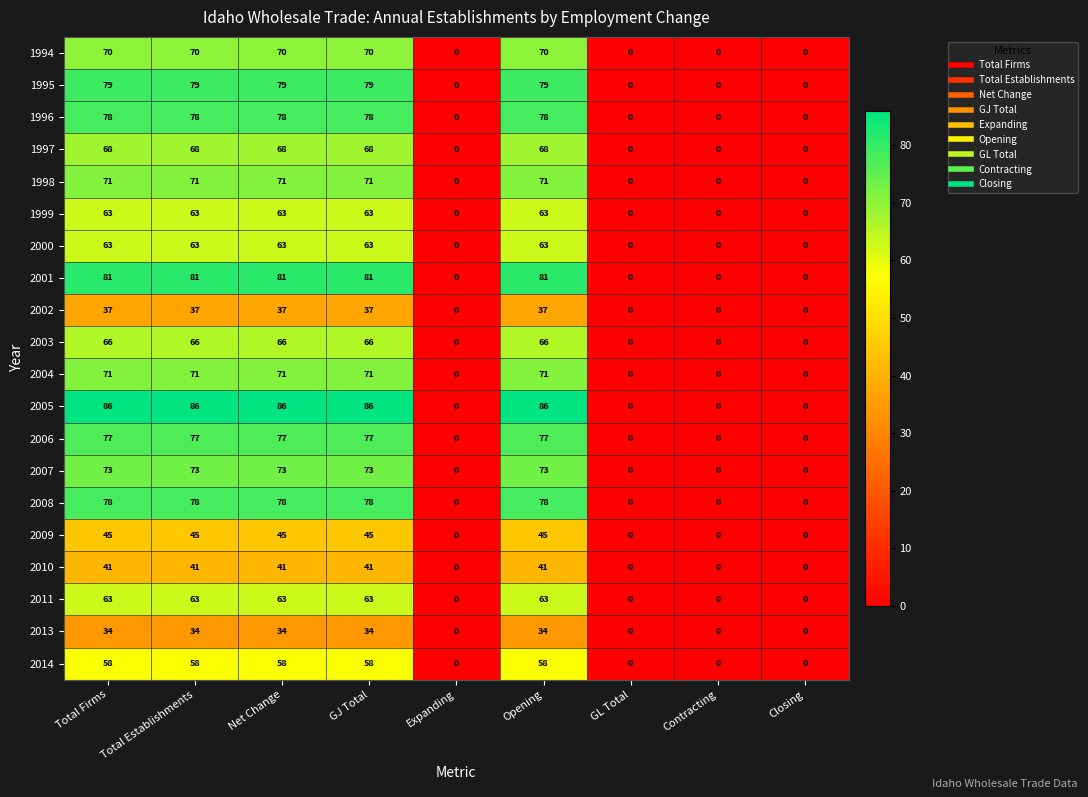

What is the difference between the 2000 values at GL Total and Net Change?

63